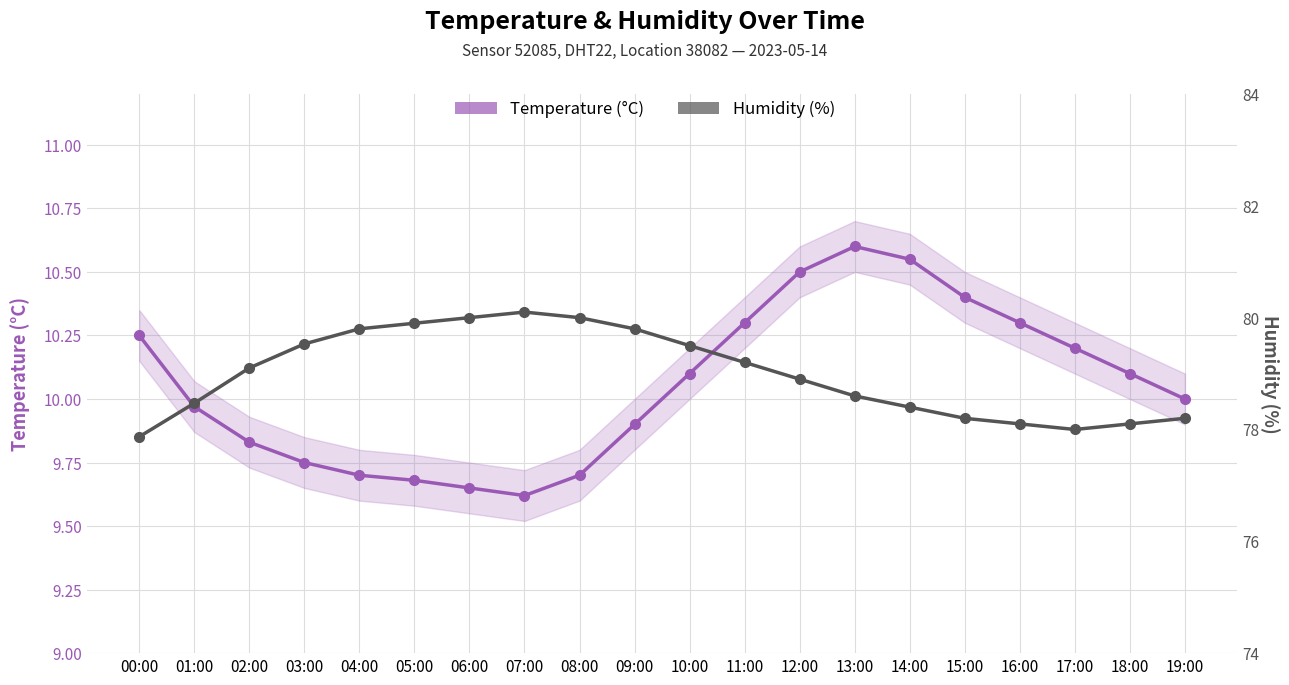

At which label does Humidity (%) first exceed 79?

02:00